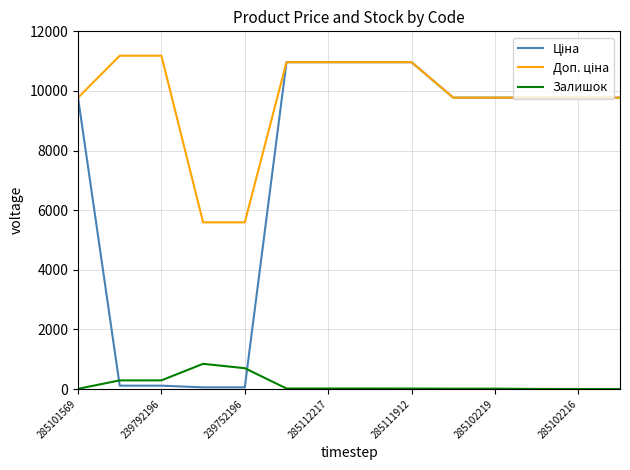

True or false: Ціна and Залишок cross at least once.

True